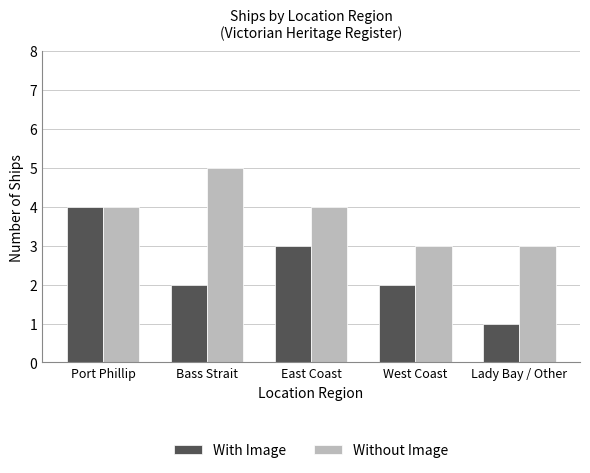

True or false: With Image has a value of 7 at Port Phillip.

False